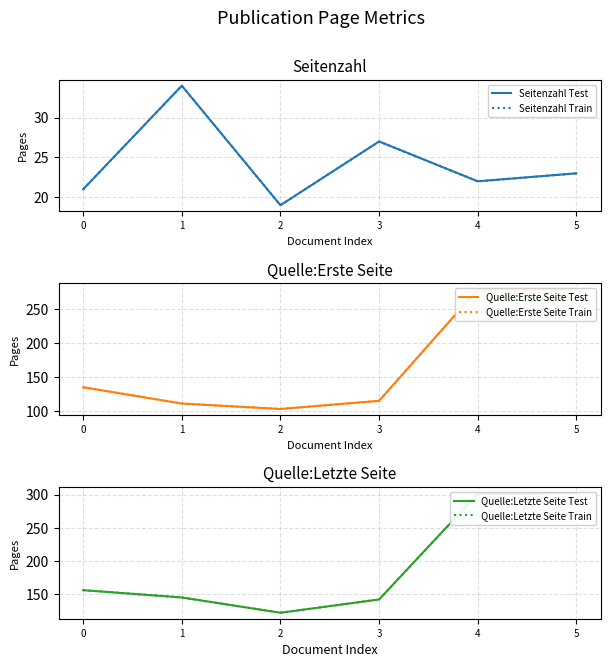

Count the number of data series in this chart.

6